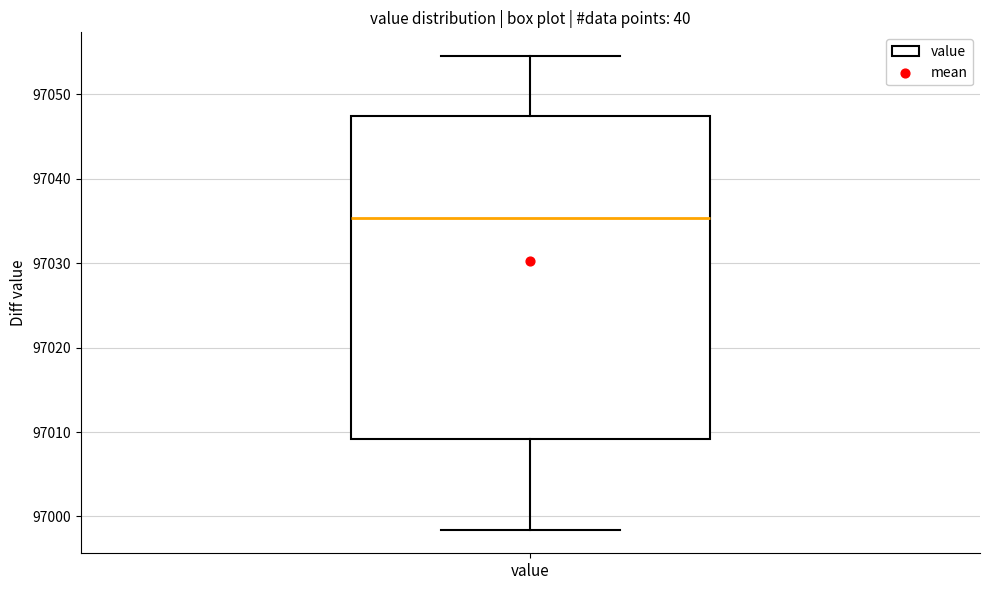

Where is the lower edge of the box for value on the y-axis? The values are not printed on the chart, so give them approximately, as read against the axis.

97009